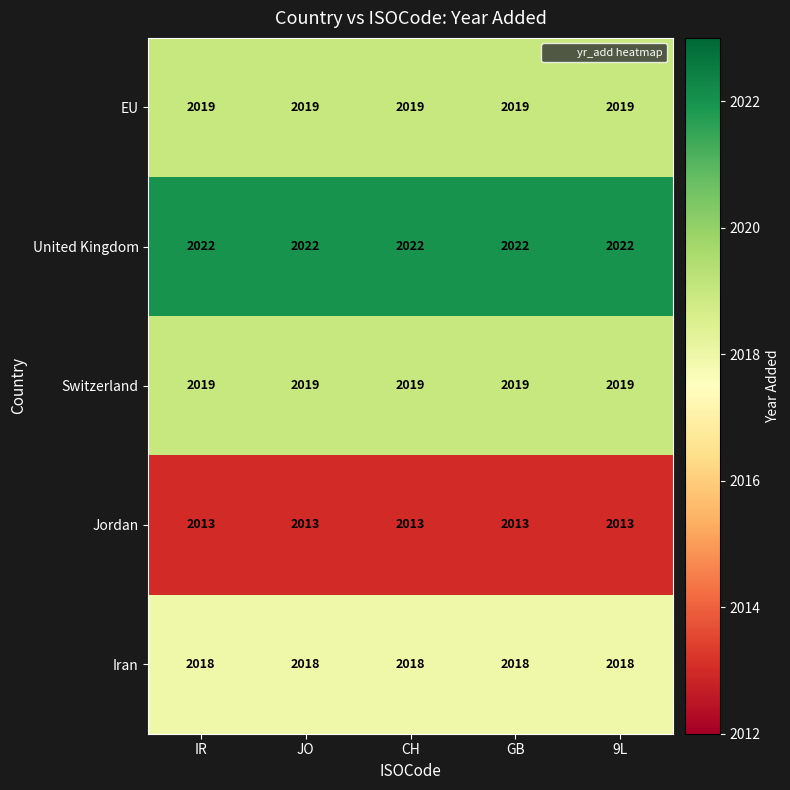

What is the approximate value of Jordan at IR?

2013